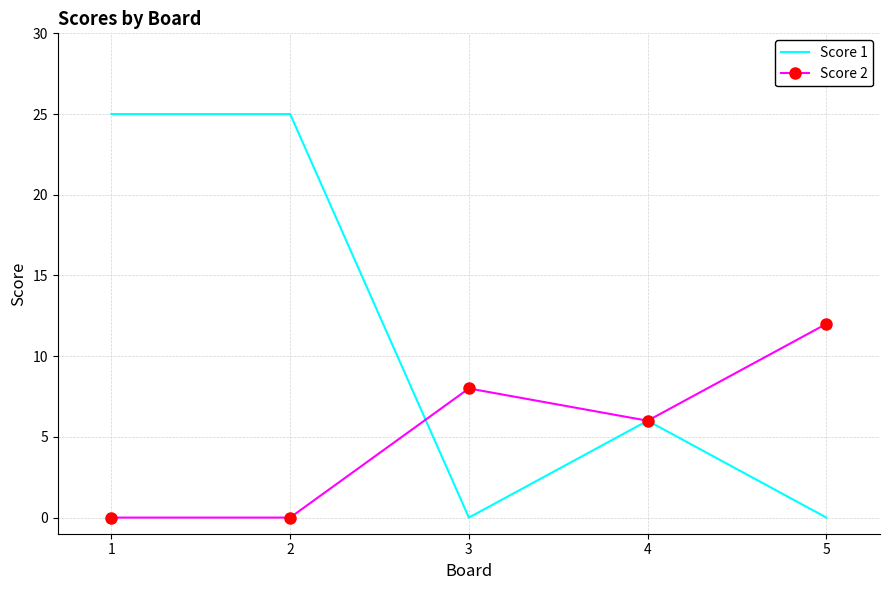

What is the difference between the maximum and second lowest values in the Score 1 series?

25